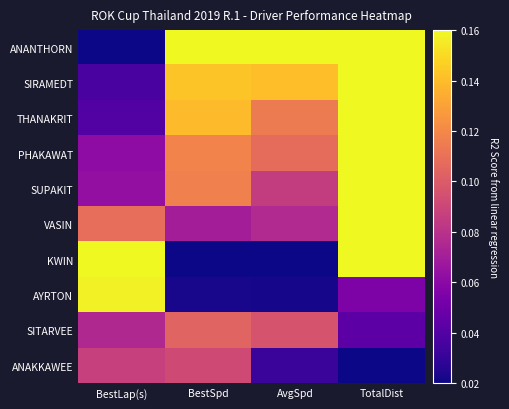

Reading left to right, transcribe all the data shown in this chart.

ANANTHORN: BestLap(s)=0.0	BestSpd=0.2	AvgSpd=0.2	TotalDist=0.2
SIRAMEDT: BestLap(s)=0.0	BestSpd=0.1	AvgSpd=0.1	TotalDist=0.2
THANAKRIT: BestLap(s)=0.0	BestSpd=0.1	AvgSpd=0.1	TotalDist=0.2
PHAKAWAT: BestLap(s)=0.1	BestSpd=0.1	AvgSpd=0.1	TotalDist=0.2
SUPAKIT: BestLap(s)=0.1	BestSpd=0.1	AvgSpd=0.1	TotalDist=0.2
VASIN: BestLap(s)=0.1	BestSpd=0.1	AvgSpd=0.1	TotalDist=0.2
KWIN: BestLap(s)=0.2	BestSpd=0.0	AvgSpd=0.0	TotalDist=0.2
AYRTON: BestLap(s)=0.2	BestSpd=0.0	AvgSpd=0.0	TotalDist=0.1
SITARVEE: BestLap(s)=0.1	BestSpd=0.1	AvgSpd=0.1	TotalDist=0.0
ANAKKAWEE: BestLap(s)=0.1	BestSpd=0.1	AvgSpd=0.0	TotalDist=0.0